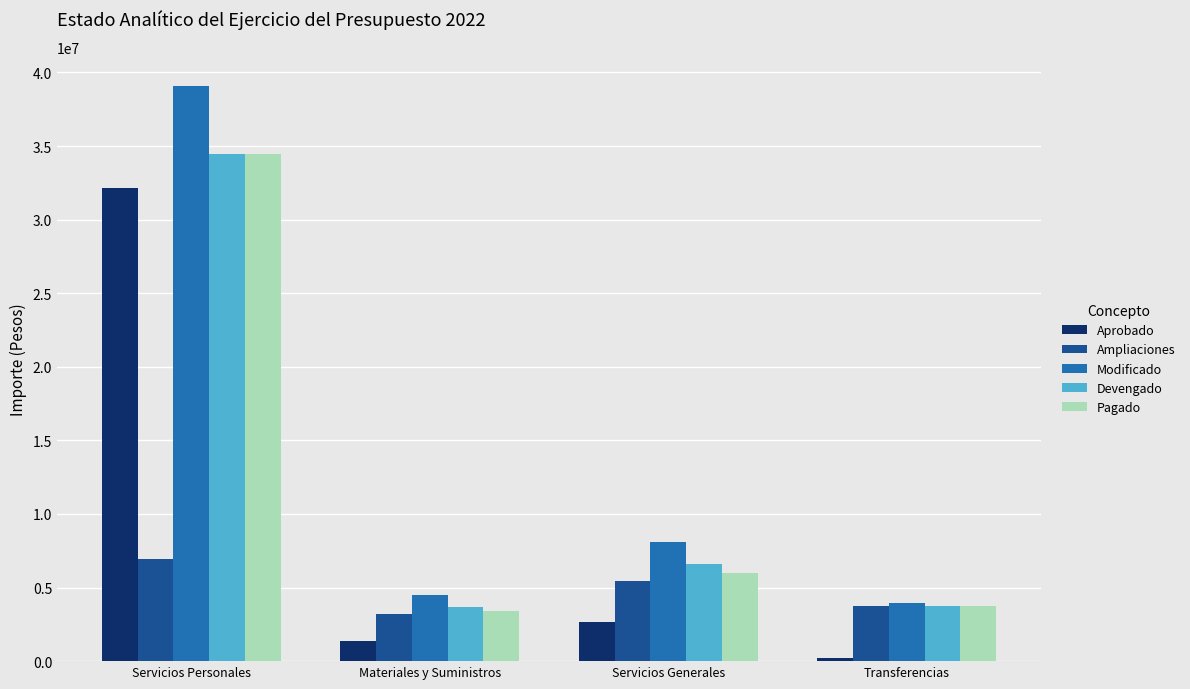

Which series has the largest total across all categories?

Modificado